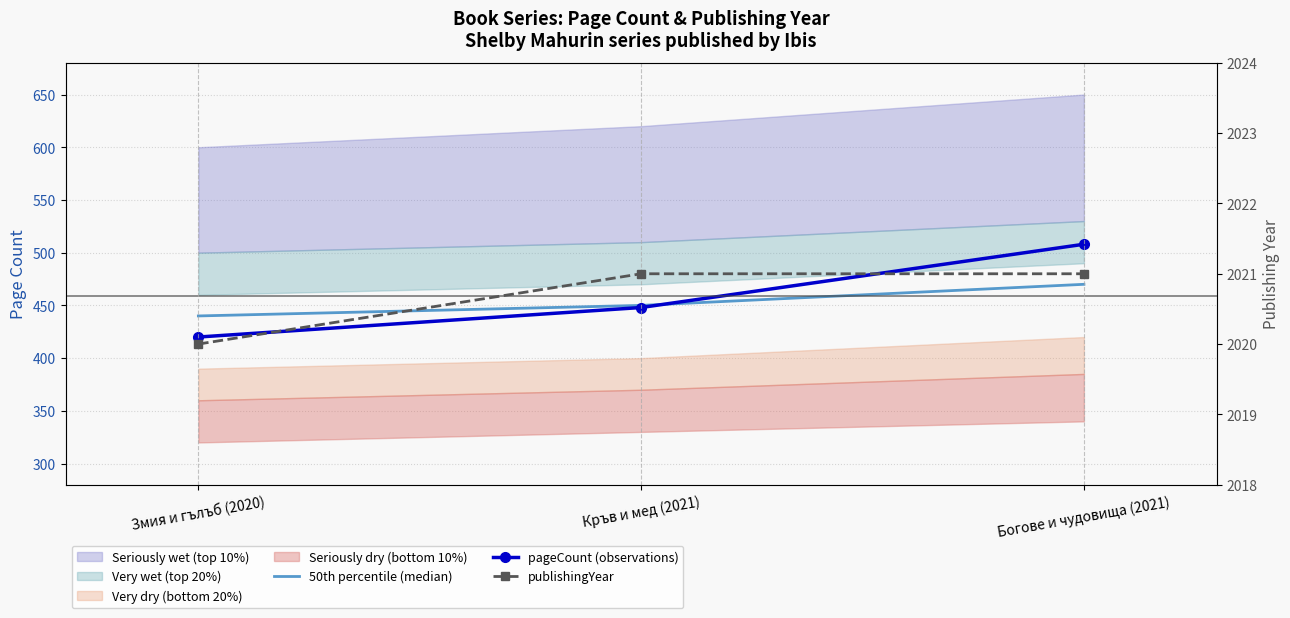

The 50th percentile (median) series shows 203 at Богове и чудовища (2021). True or false?

False